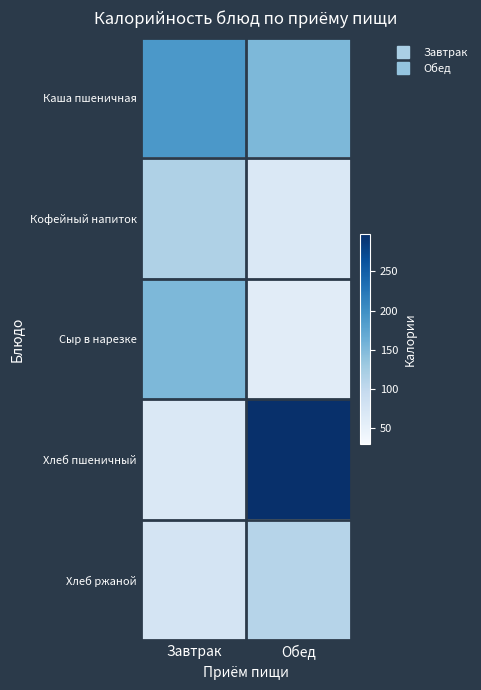

Reading left to right, transcribe all the data shown in this chart.

Каша пшеничная: Завтрак=189.0	Обед=152.2
Кофейный напиток: Завтрак=116.0	Обед=68.0
Сыр в нарезке: Завтрак=152.0	Обед=59.0
Хлеб пшеничный: Завтрак=68.0	Обед=298.0
Хлеб ржаной: Завтрак=76.0	Обед=110.0